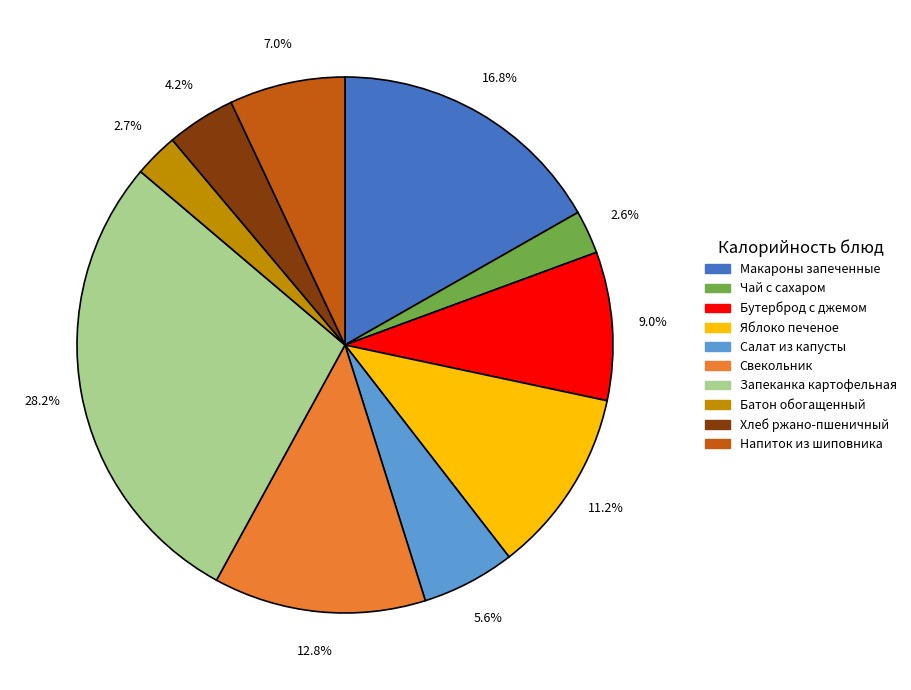

What is the ratio of the value at Яблоко печеное to the value at Салат из капусты?

2.0